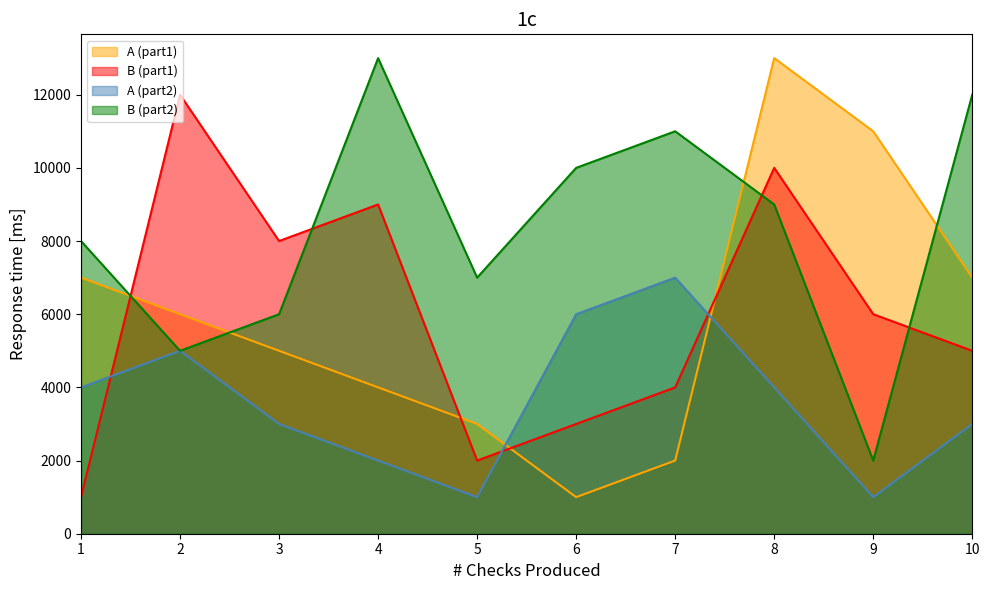

True or false: A (part1) has more than 0 interior local peaks.

True